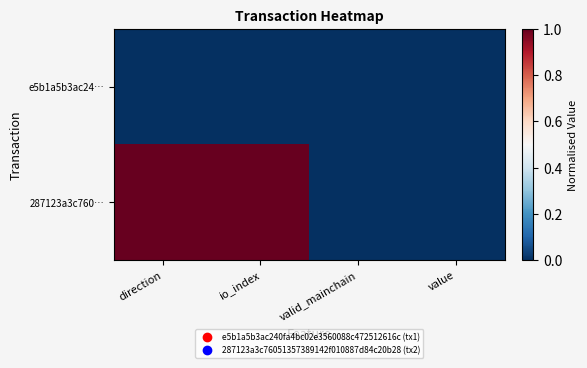

At how many categories does at least one series exceed 0?

2